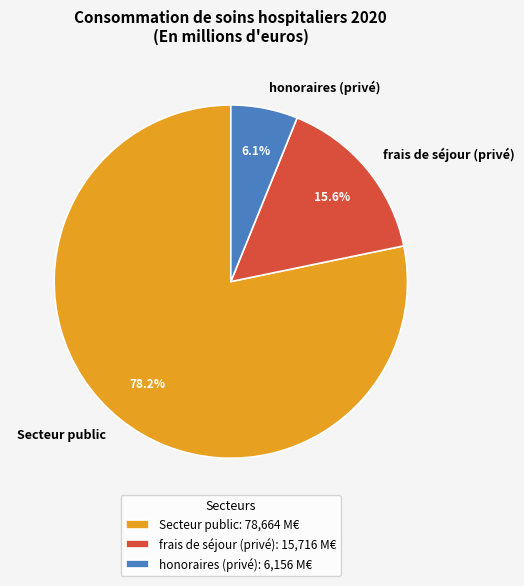

How many slices are in this pie chart?

3